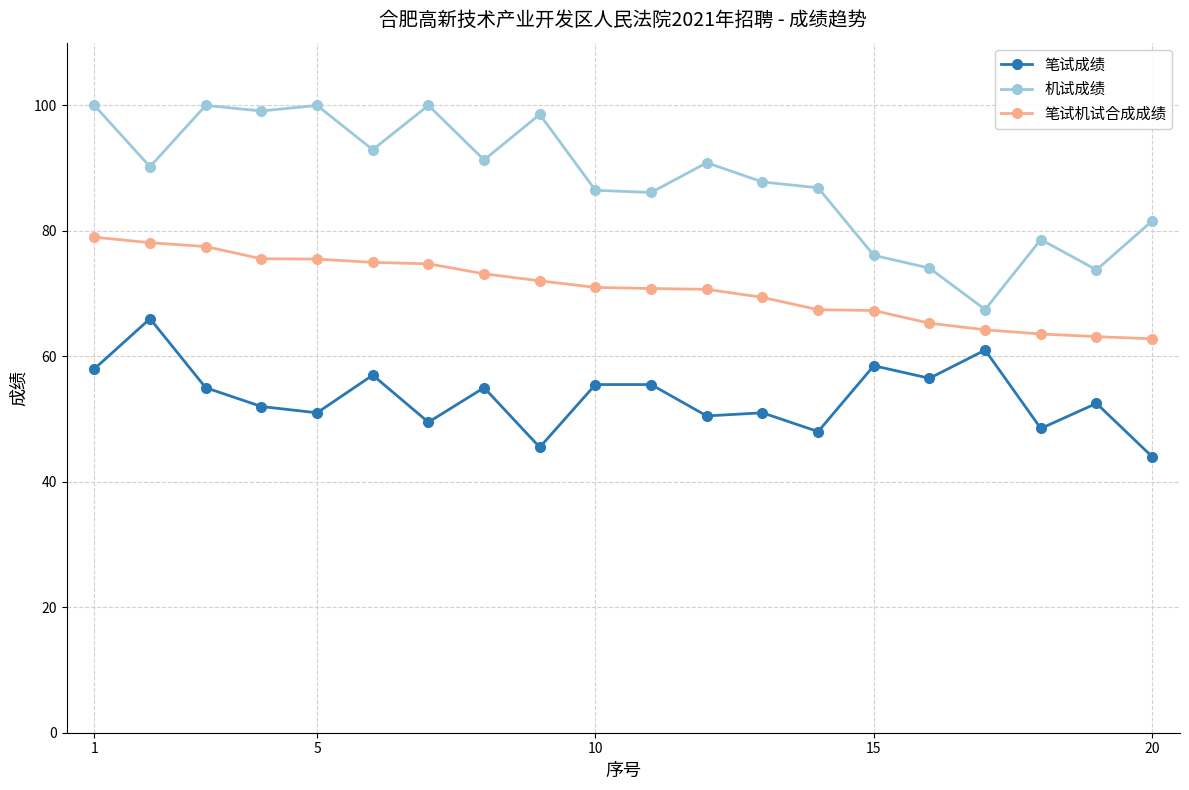

What is the lowest value of the 笔试成绩 series?

44.0